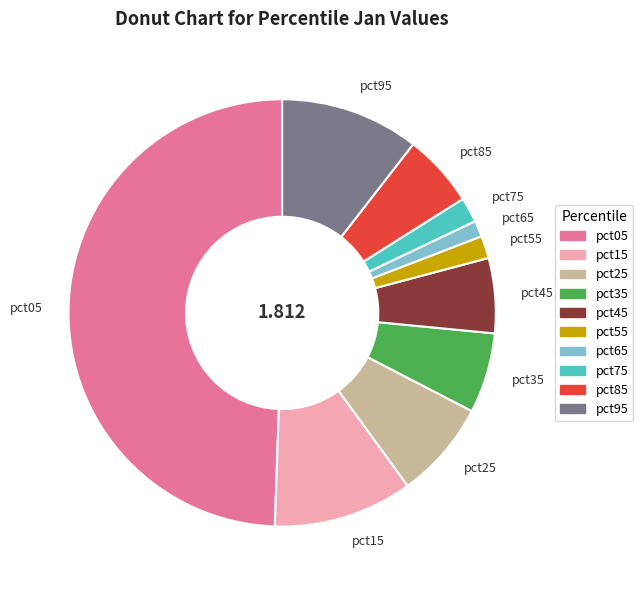

Does pct95 represent more than half of the total?

No